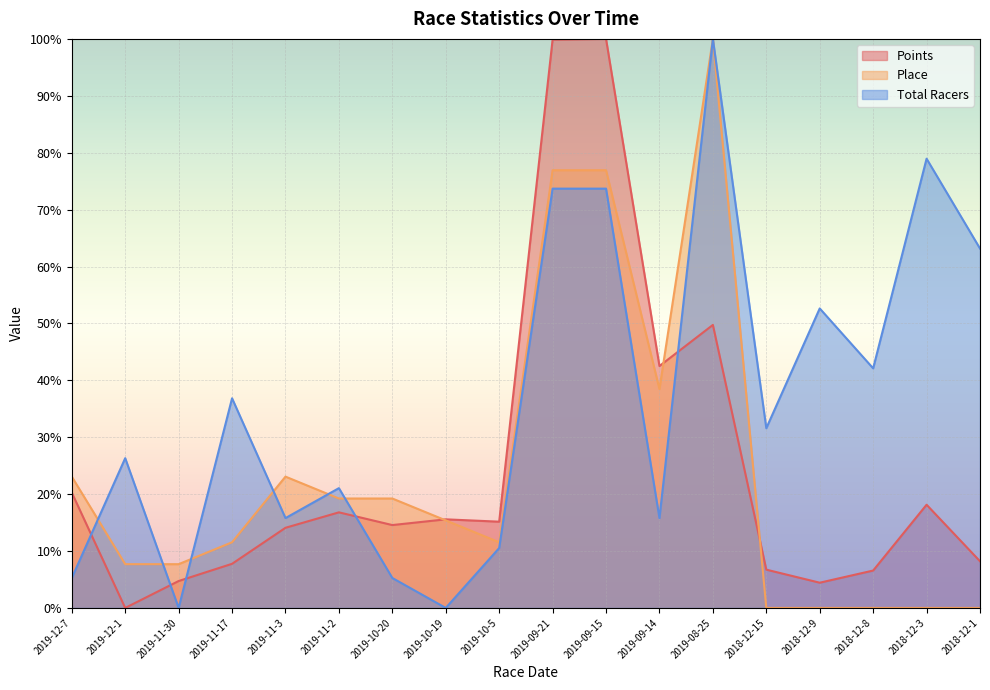

What is the total value across all series at 2019-09-21?

250.5